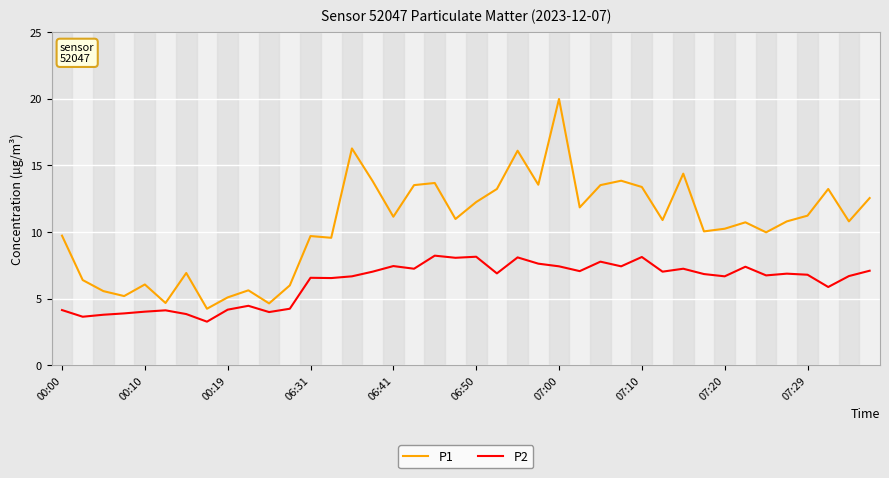

What is the maximum value shown in the chart?

20.0